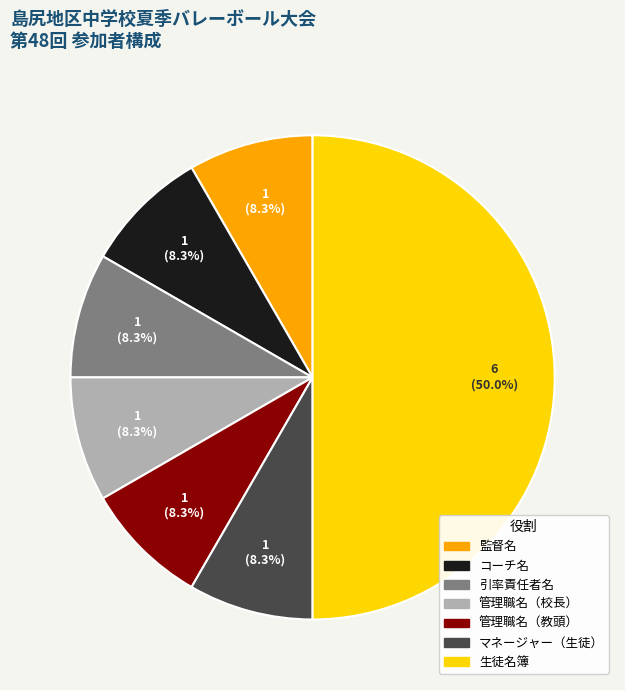

Which category has the biggest portion of the pie?

生徒名簿